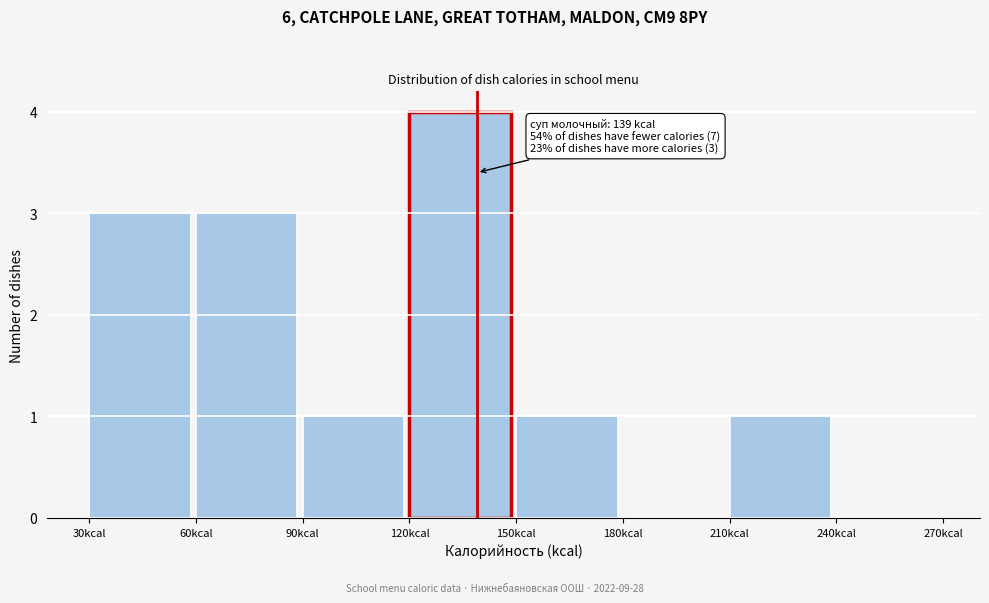

Over which range of the x-axis is the bar tallest?

120 to 150